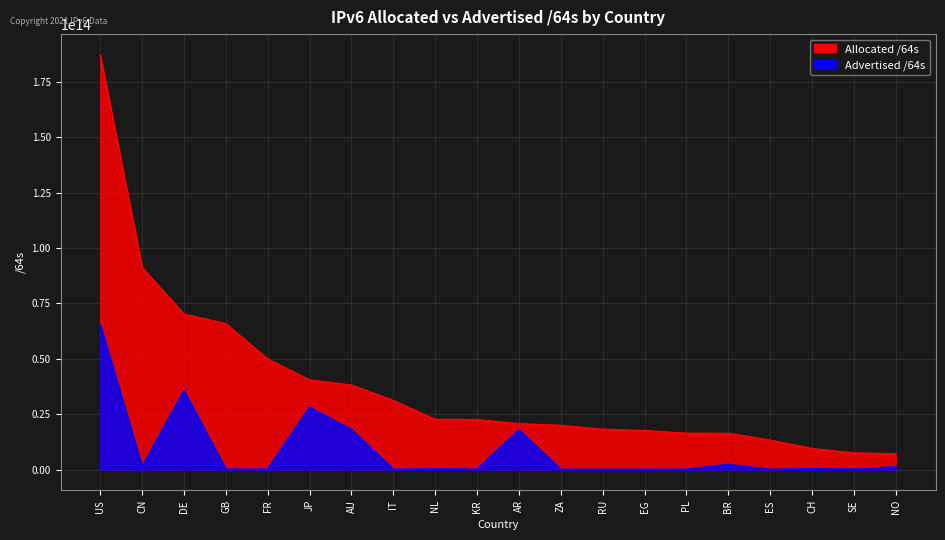

What is the sum of the Advertised /64s values at IT and KR?

72763310080